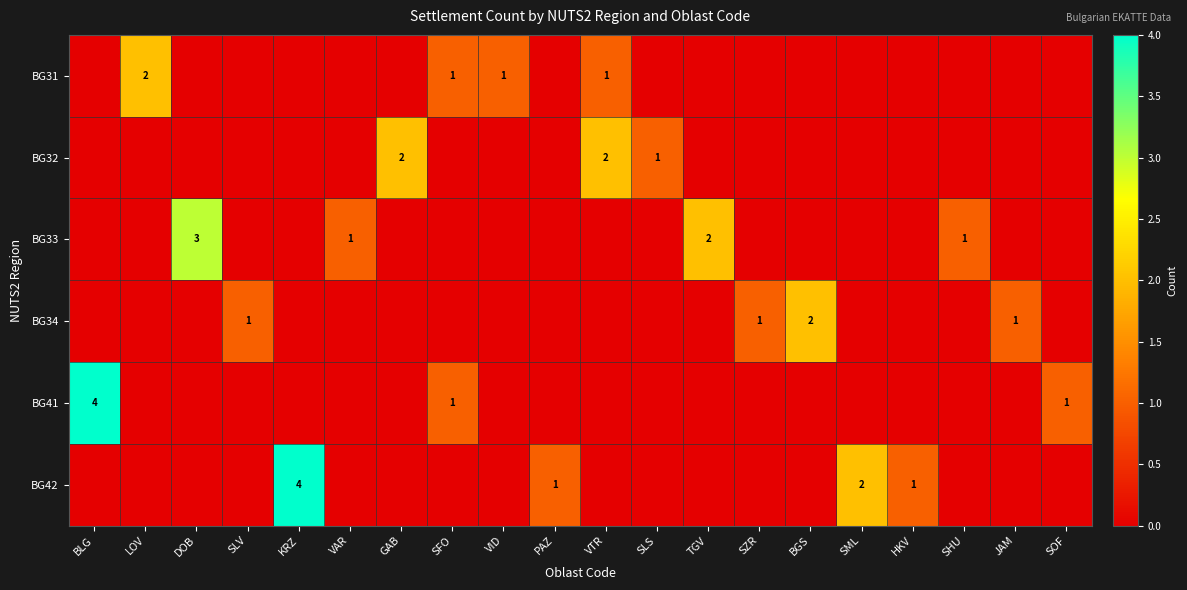

The BG32 series shows 3 at VTR. True or false?

False